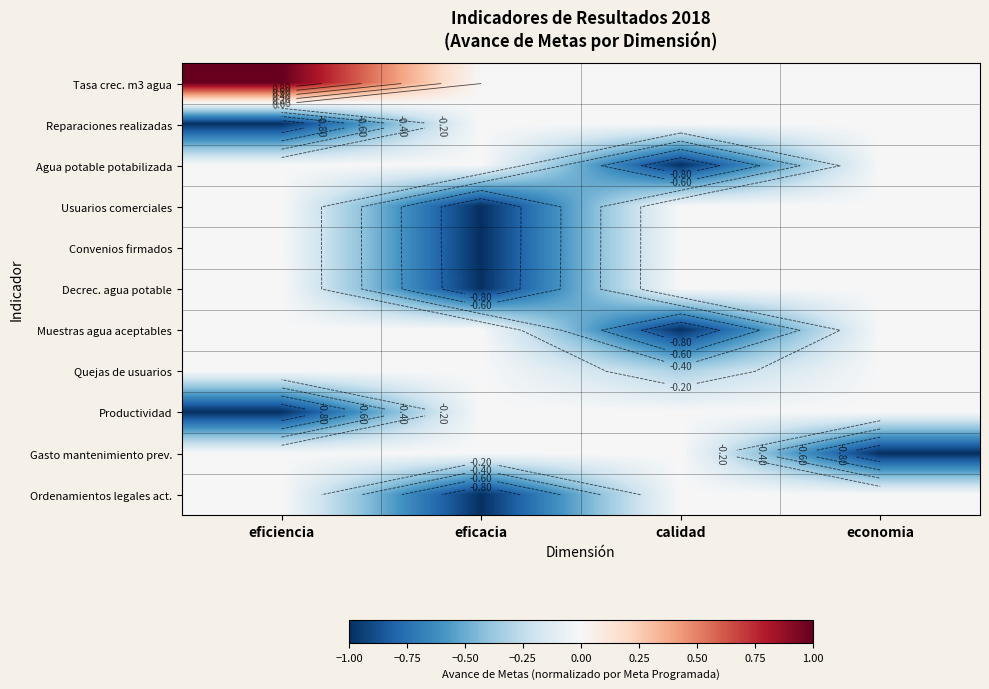

The value of Reparaciones realizadas at eficacia is -0.6. True or false?

False